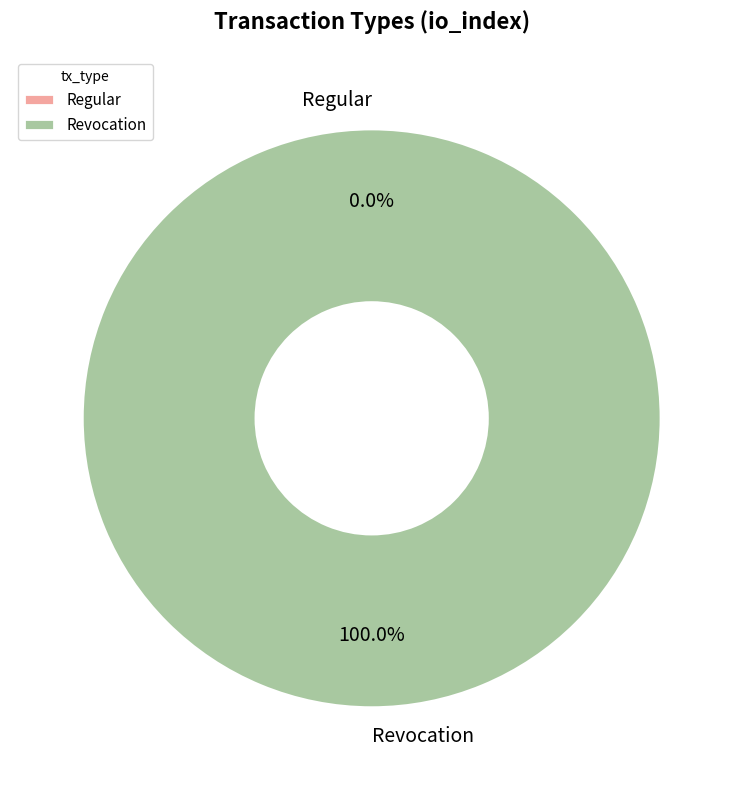

To the nearest percent, what portion does Revocation represent?

100%